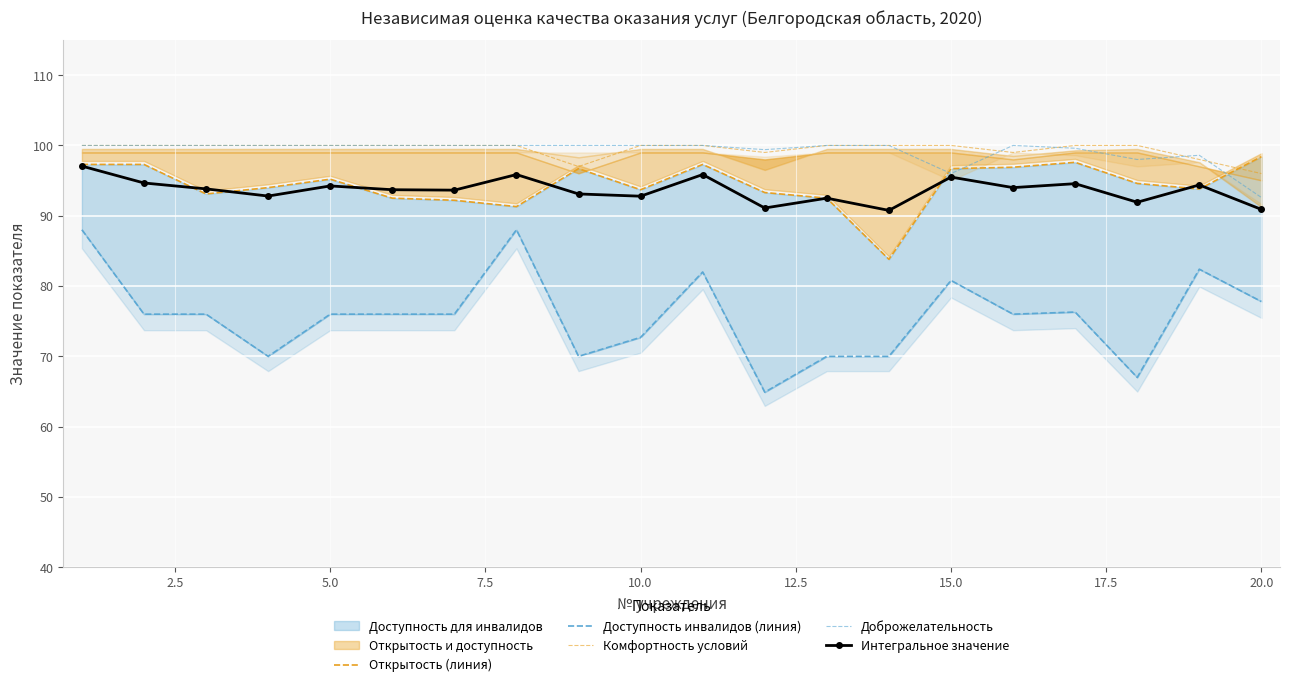

The value of Комфортность условий at 12 is 131.0. True or false?

False